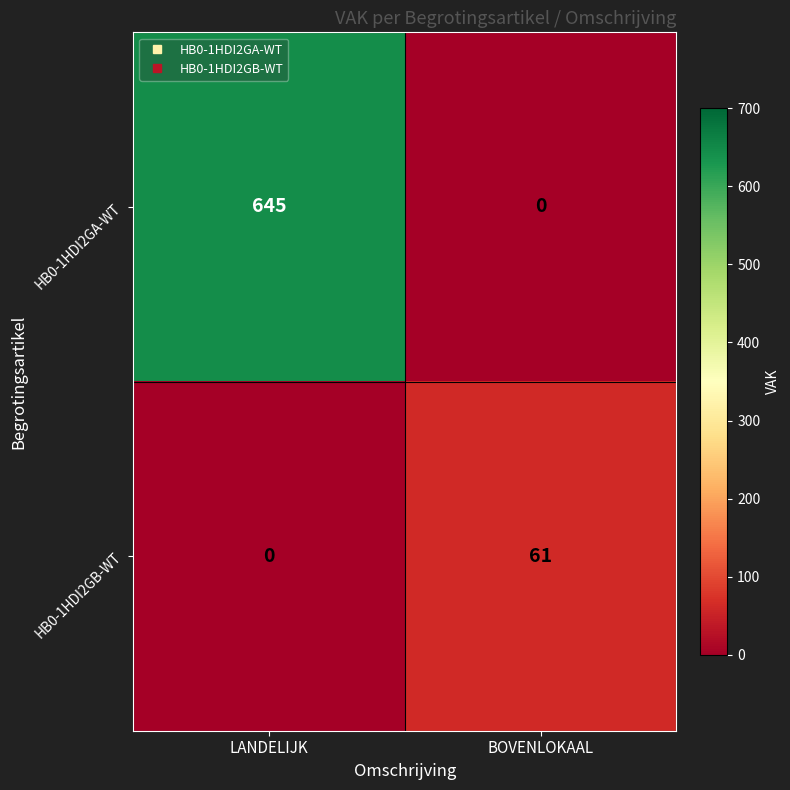

Is it true that HB0-1HDI2GA-WT equals 645 at LANDELIJK?

True